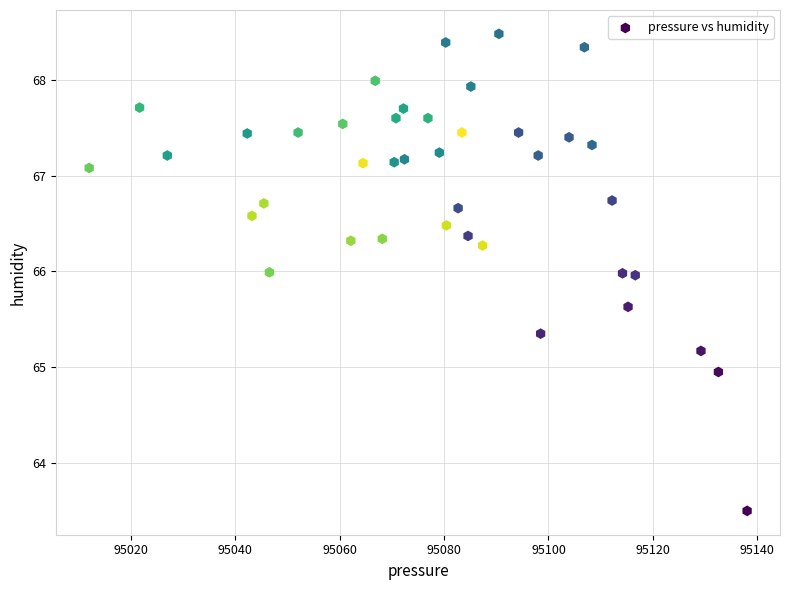

What is the range of Y values (max minus min)?

5.0